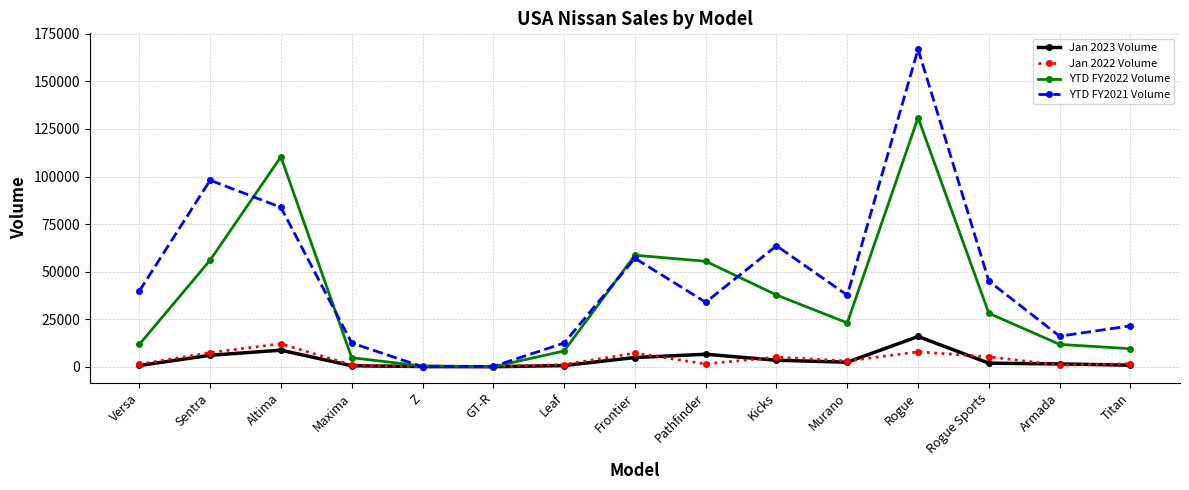

Which series has the largest range (max minus min)?

YTD FY2021 Volume